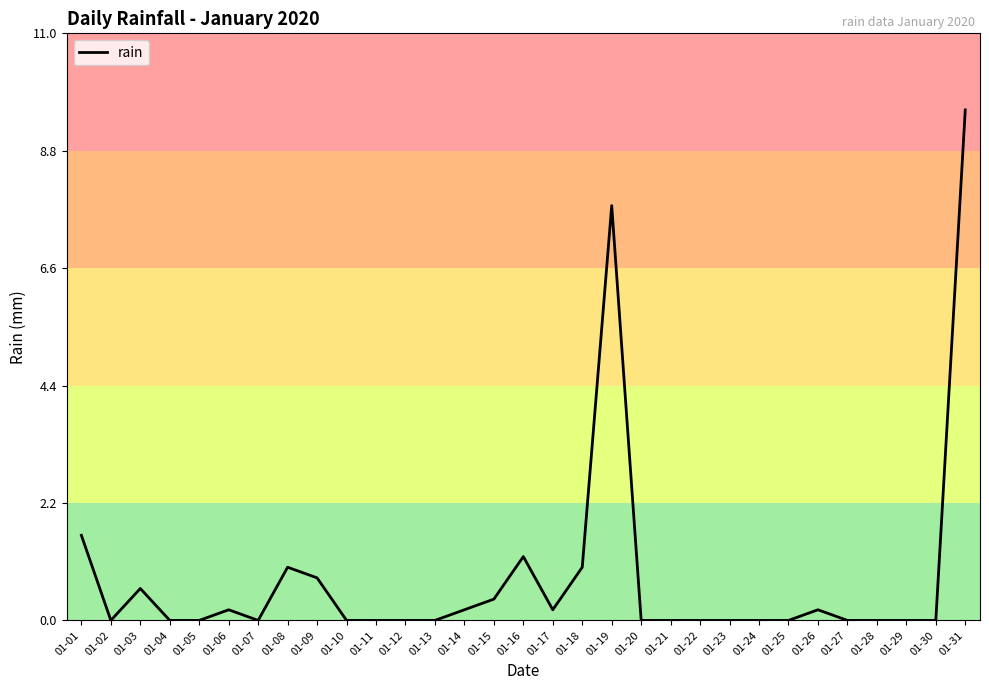

Does the chart have visible grid lines?

No